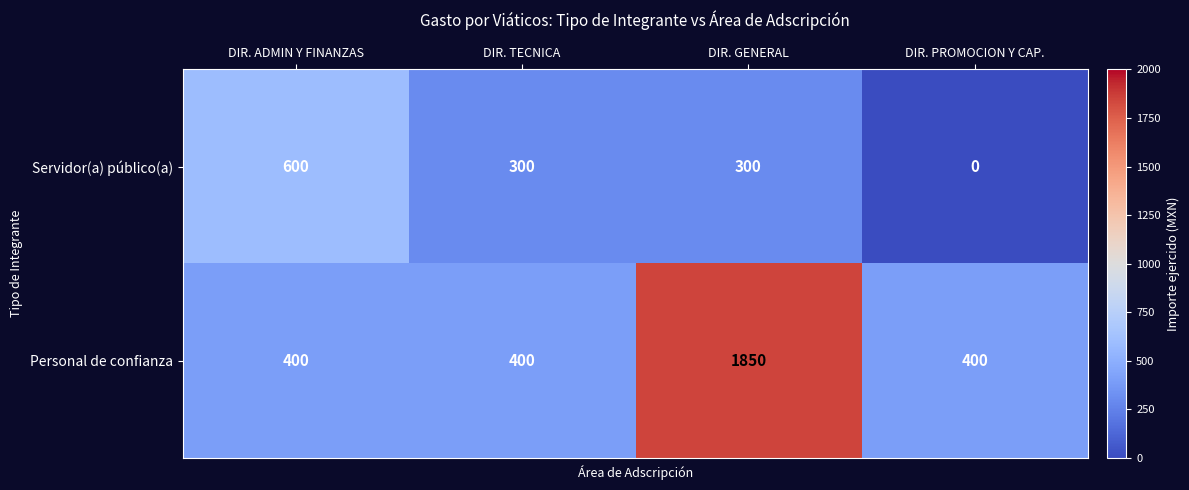

At which category is the sum across all series the highest?

DIR. GENERAL